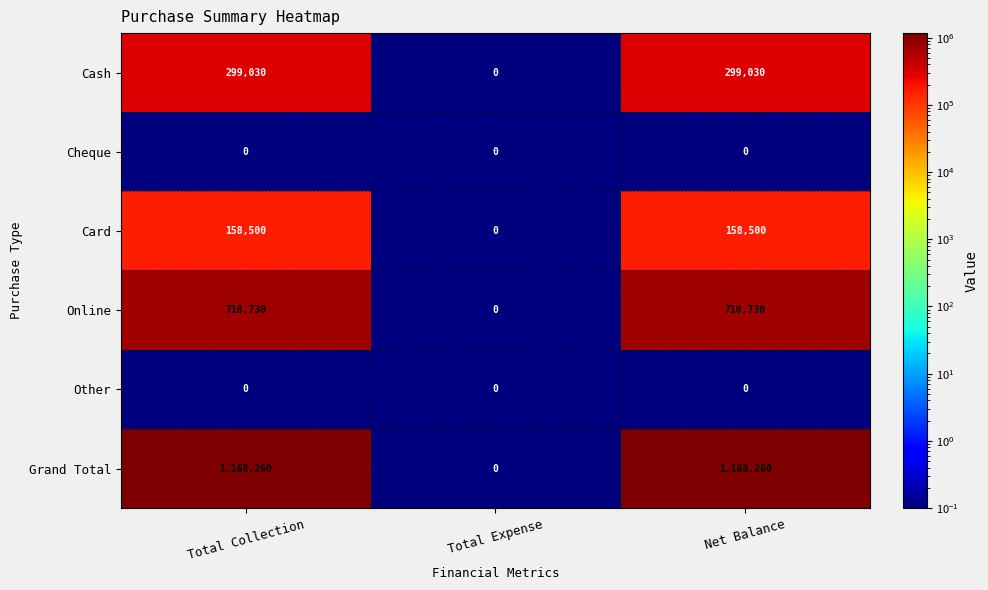

What is the difference between the maximum and minimum values in the Cash series?

299030